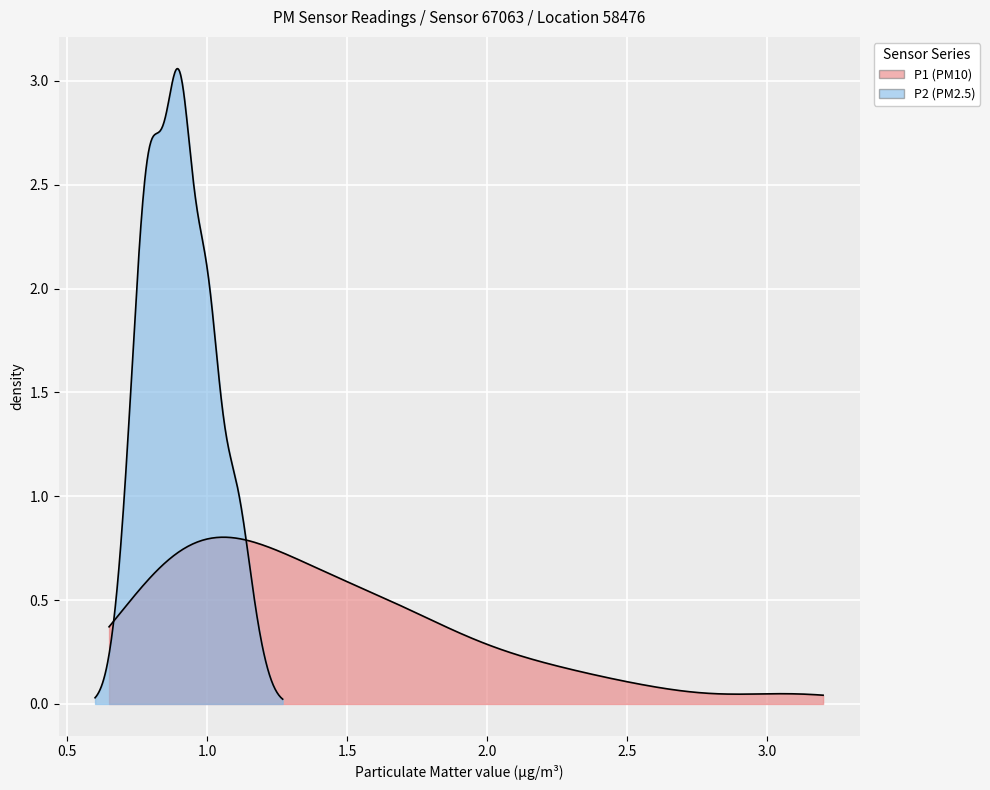

Which series has the largest total across all categories?

P1